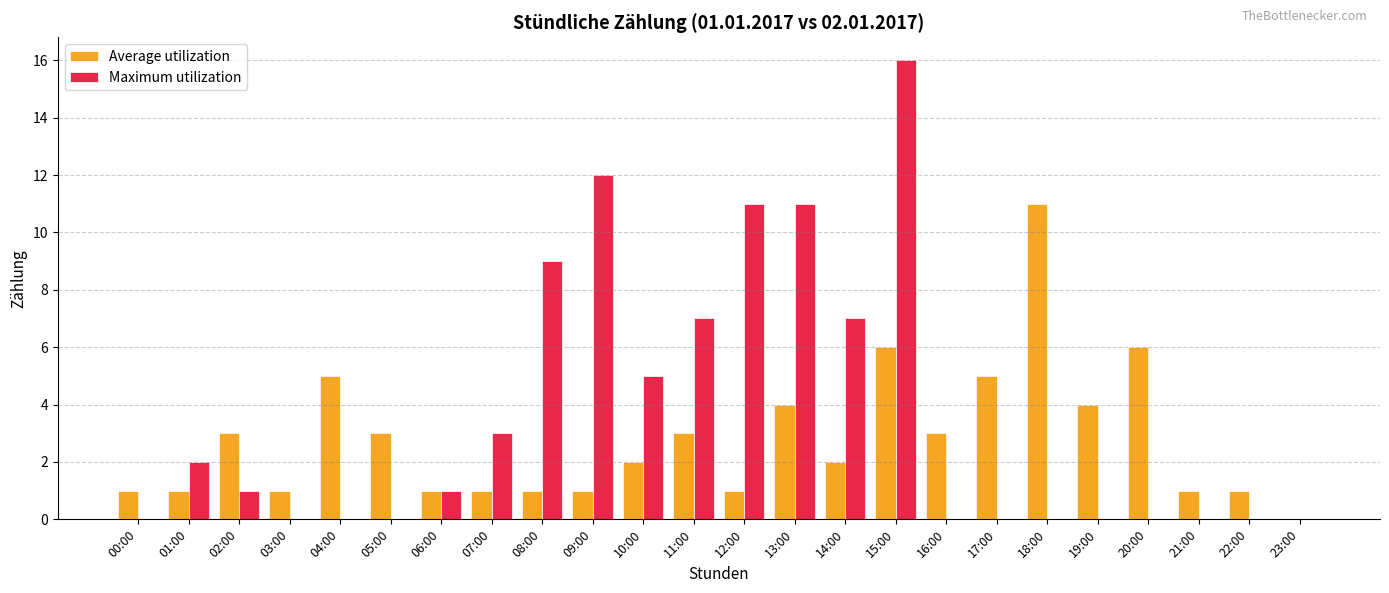

Which series has the largest total across all categories?

Maximum utilization